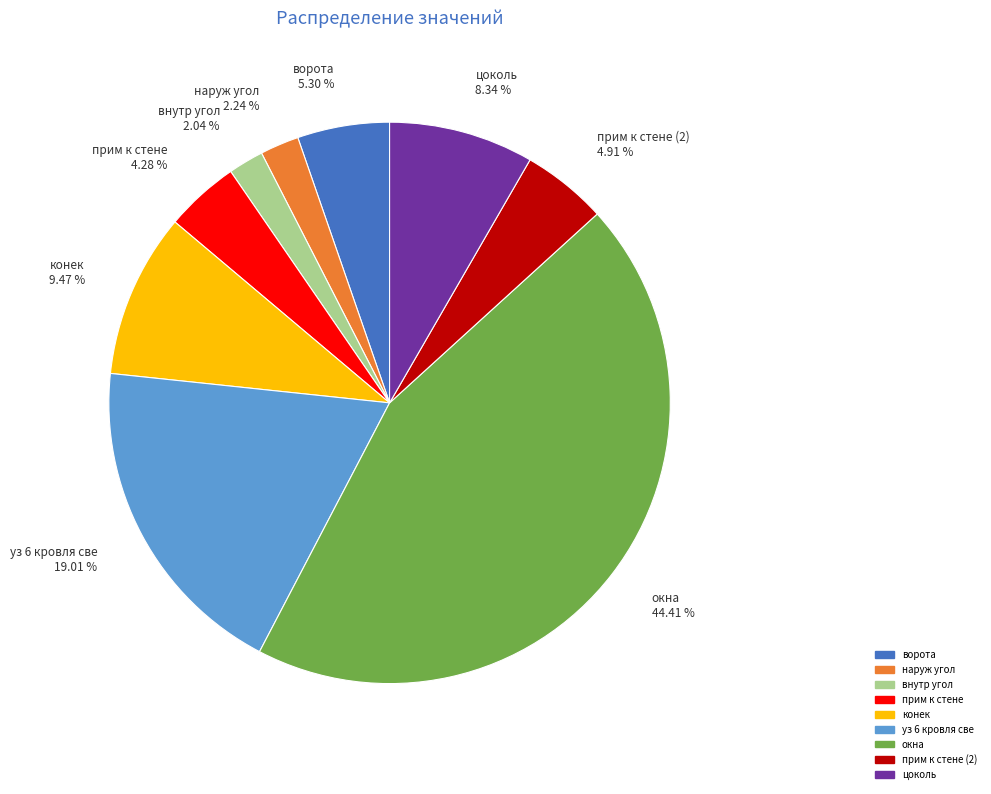

How many slices are in this pie chart?

9